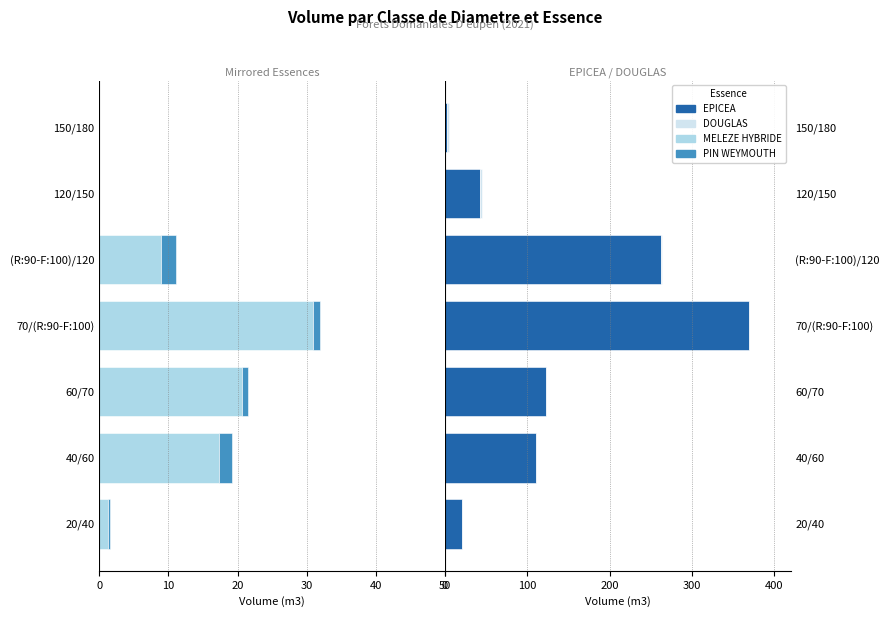

What is the difference between the EPICEA values at (R:90-F:100)/120 and 40/60?

151.8